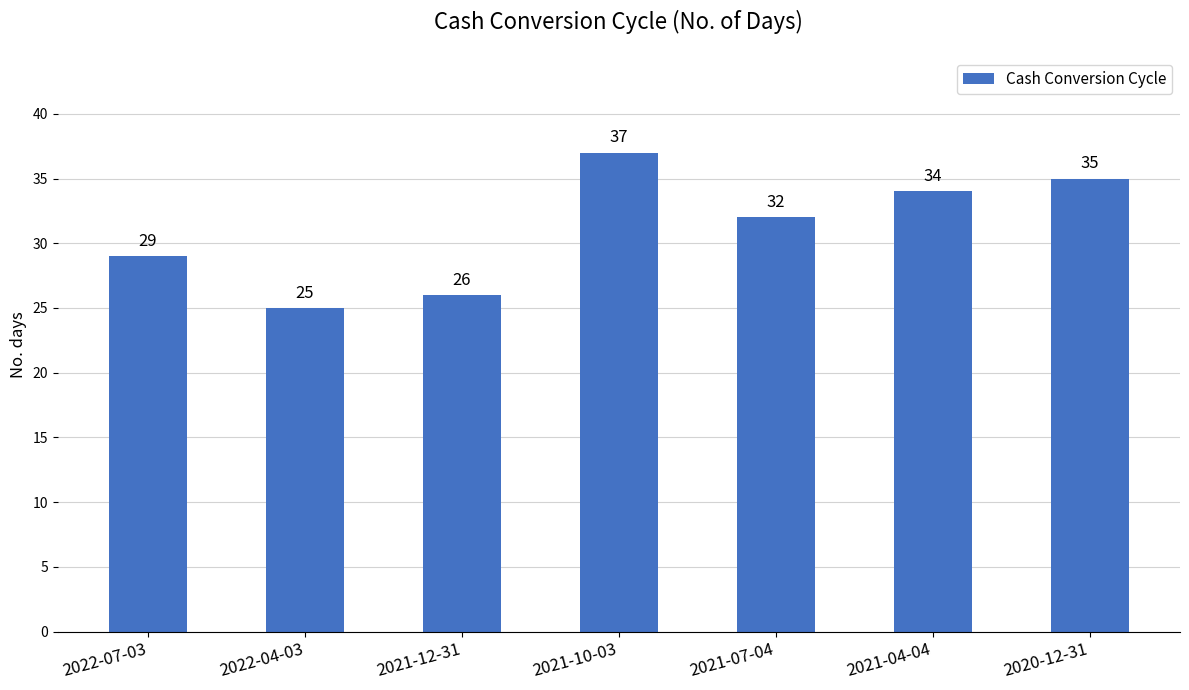

Between 2020-12-31 and 2022-04-03, which is larger?

2020-12-31